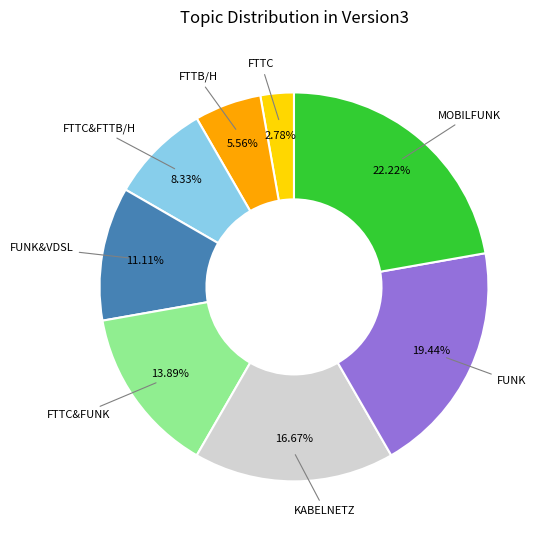

Rank the categories by value from highest to lowest.

MOBILFUNK, FUNK, KABELNETZ, FTTC&FUNK, FUNK&VDSL, FTTC&FTTB/H, FTTB/H, FTTC